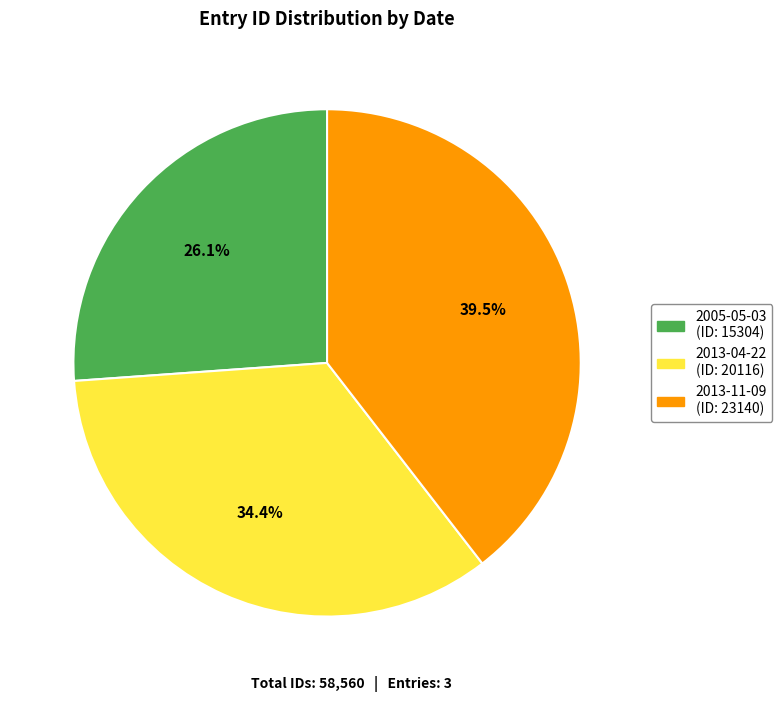

What percentage is the 2013-04-22 slice, to the nearest percent?

34%